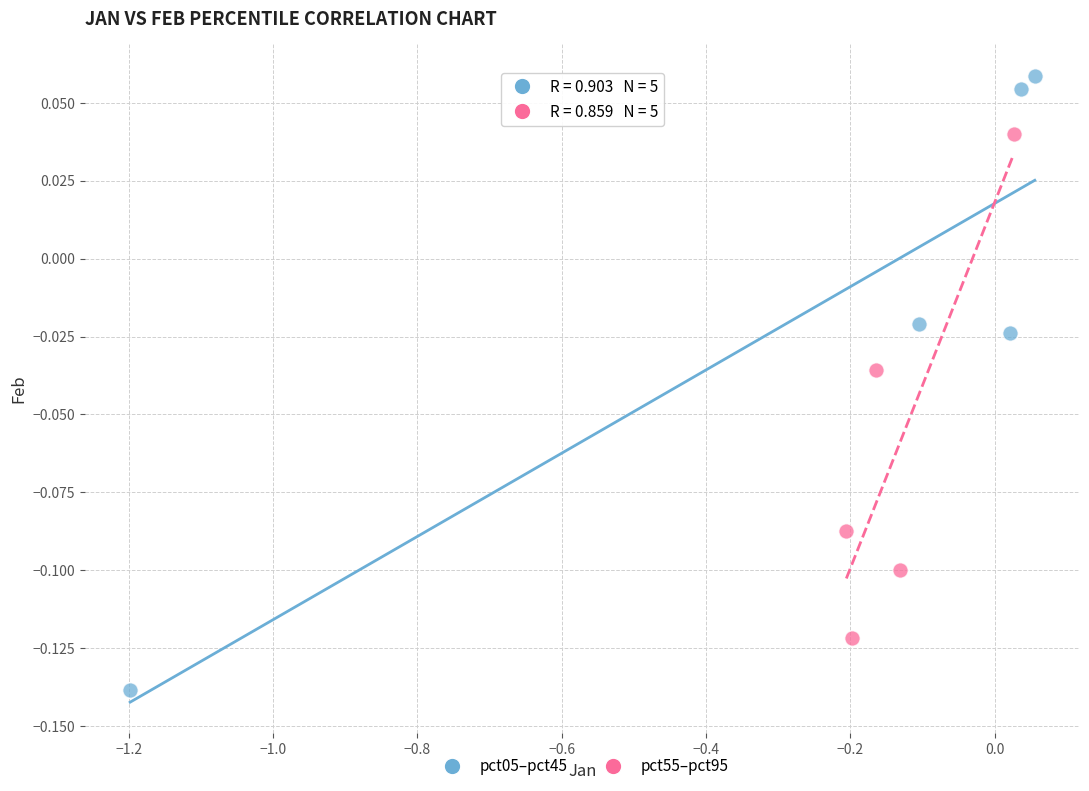

Which series has the widest spread of Y values?

pct05–pct45